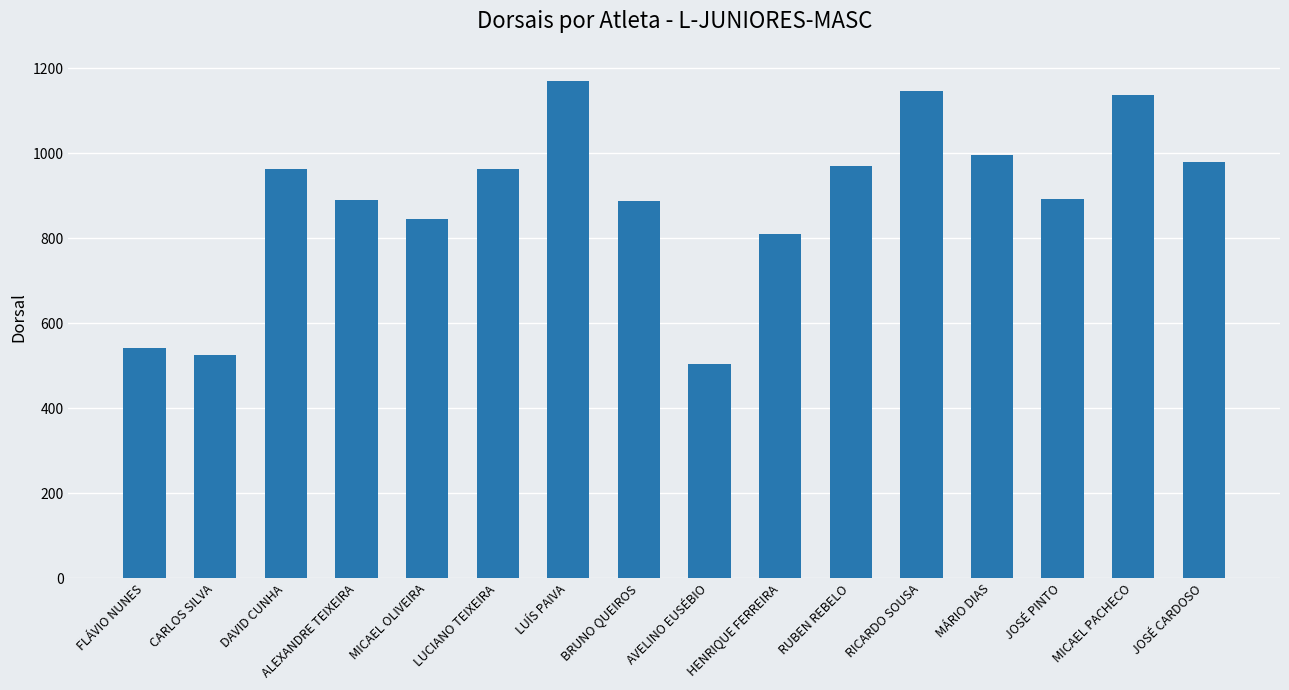

What is the ratio of the value at FLÁVIO NUNES to the value at CARLOS SILVA?

1.0